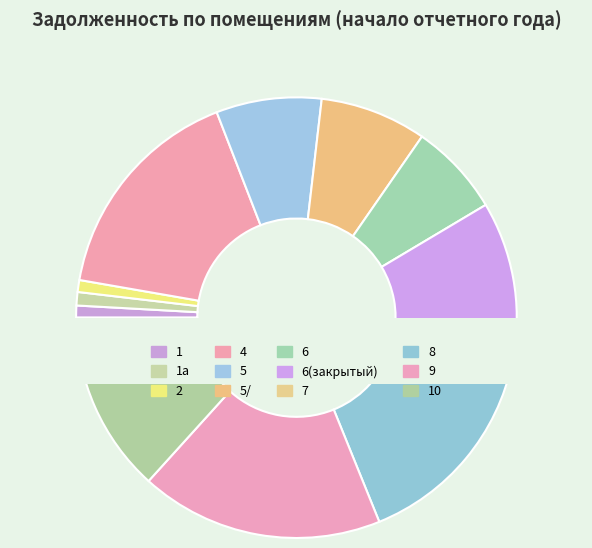

To the nearest percent, what is the difference between the largest and smallest slice percentages?

17%